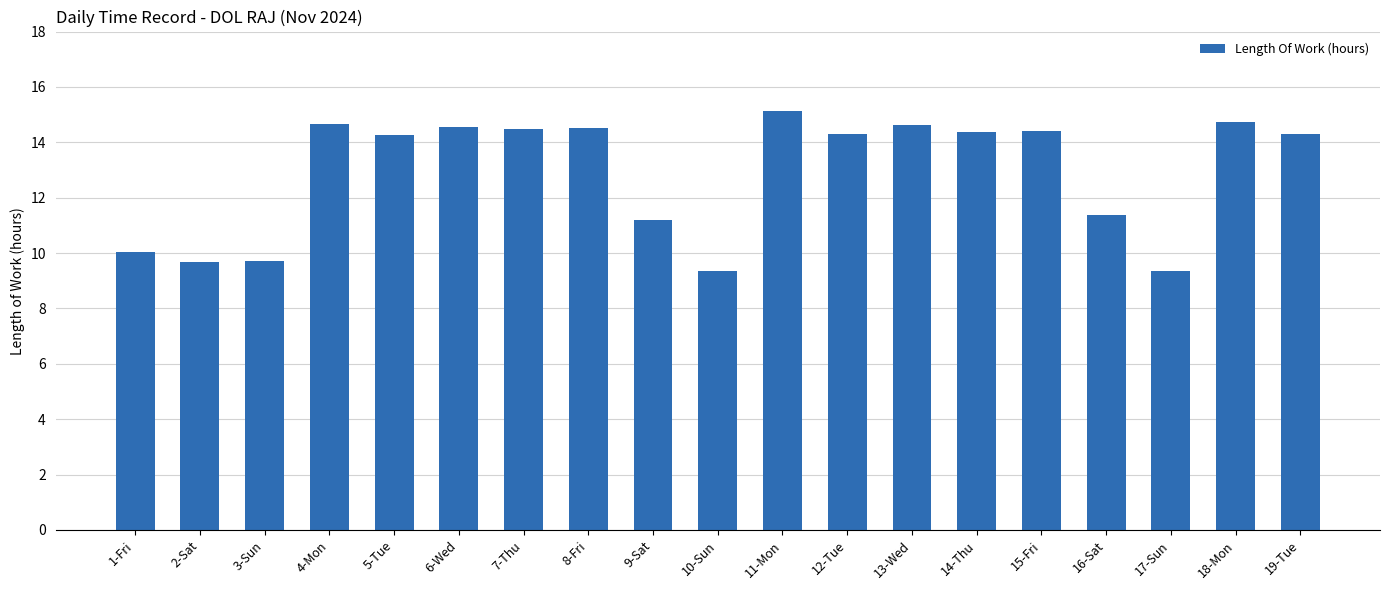

What is the difference between the second highest and second lowest values?

5.4